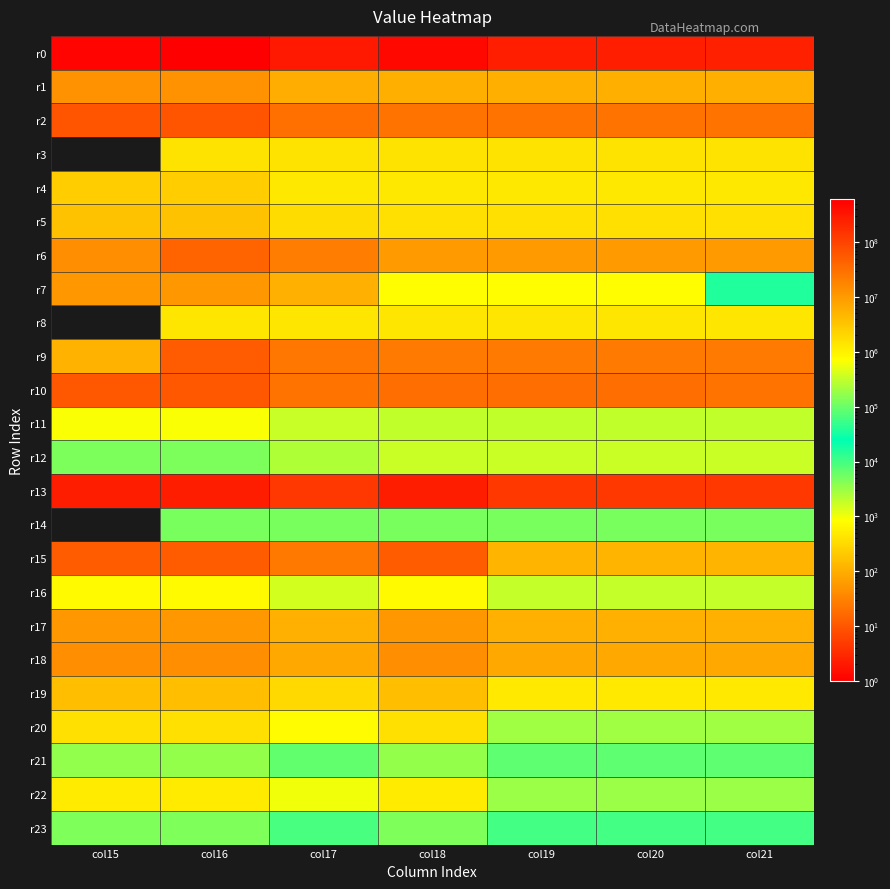

What is the difference between the highest and lowest values at col19?

251613364.6